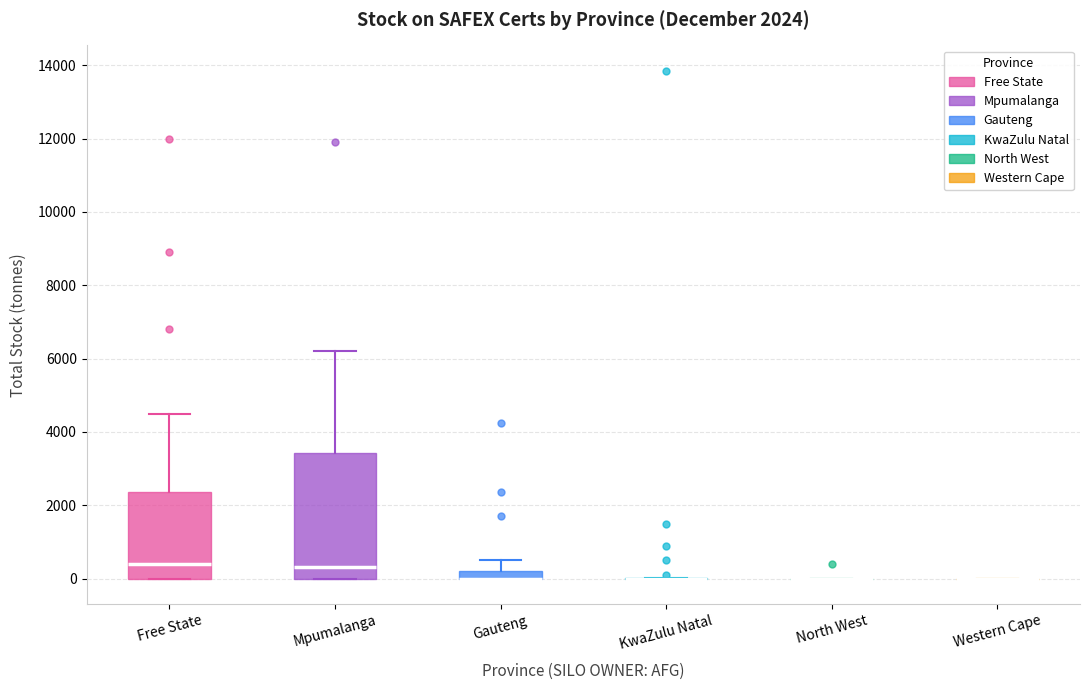

Which box is the tallest, from its lower edge to its upper edge?

Mpumalanga